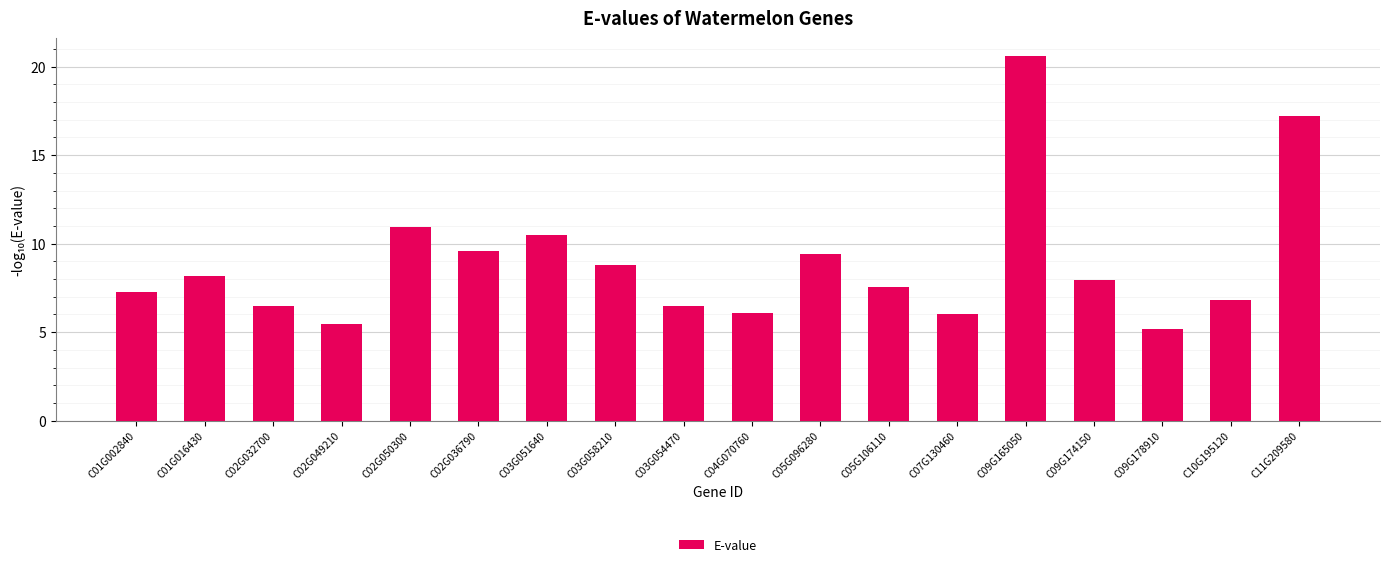

What is the label of the 5th bar from the left?

C02G050300